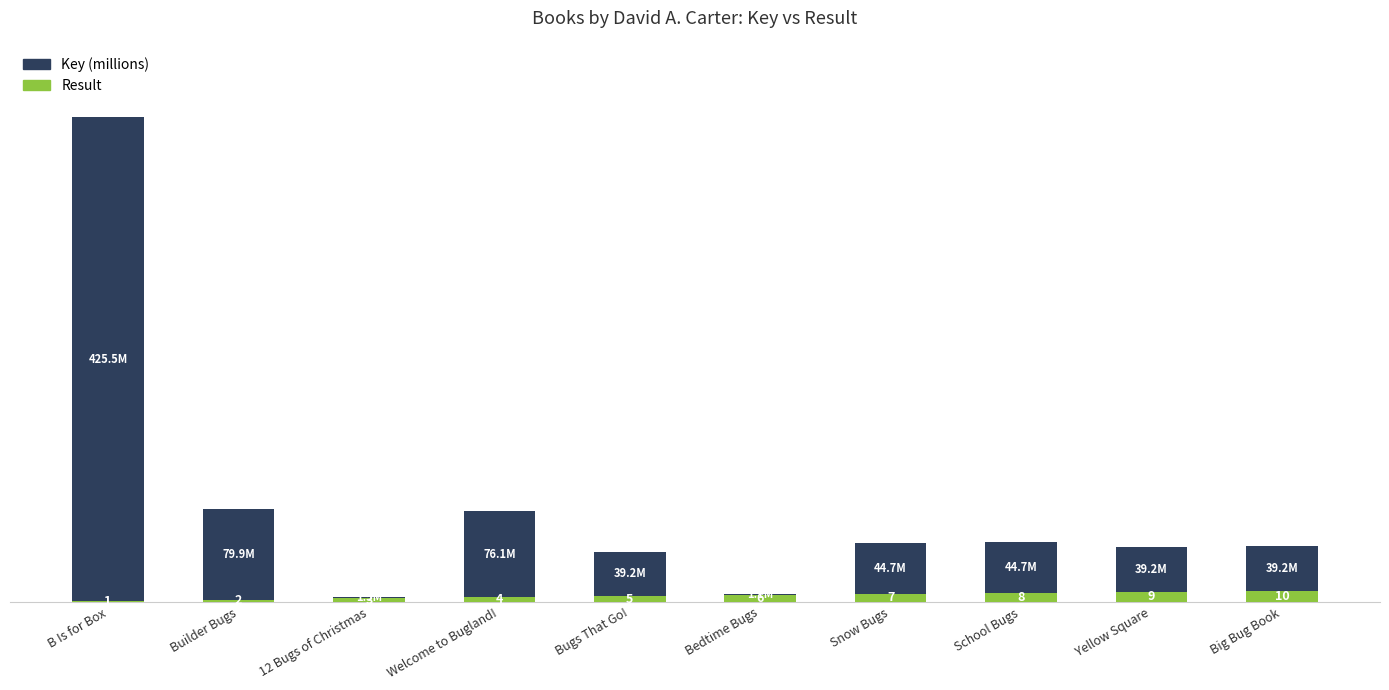

Which category has the highest value in the Result series?

Big Bug Book